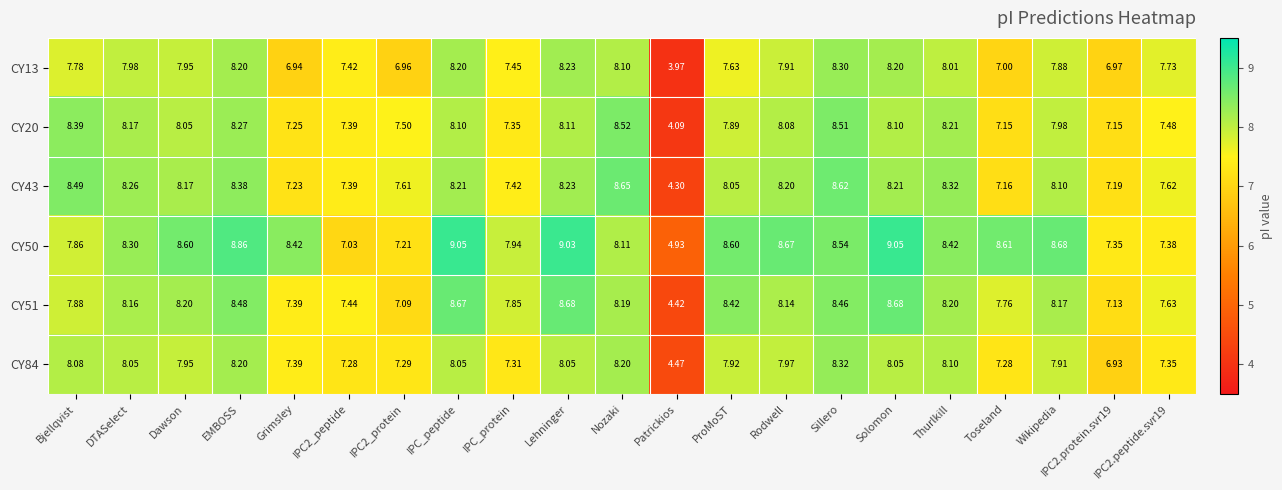

At which category is the sum across all series the highest?

Sillero